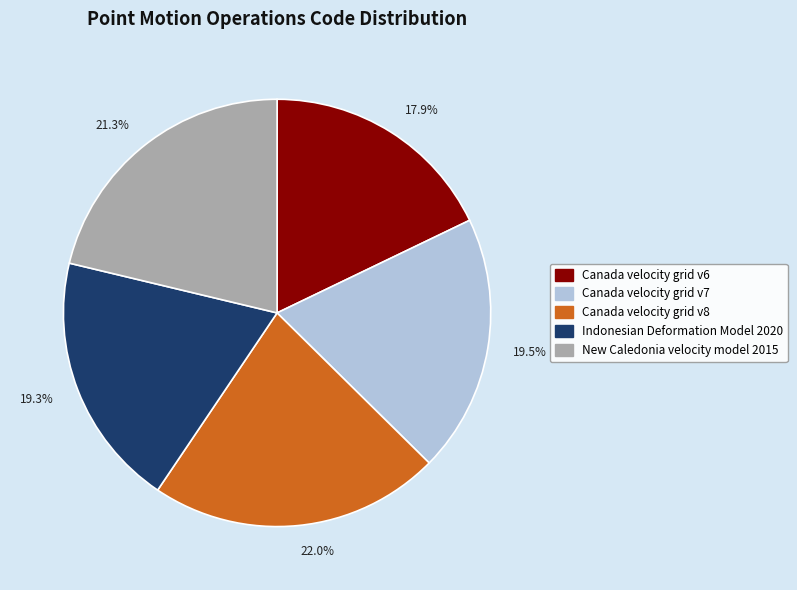

Which category has the smallest portion of the pie?

17.9%